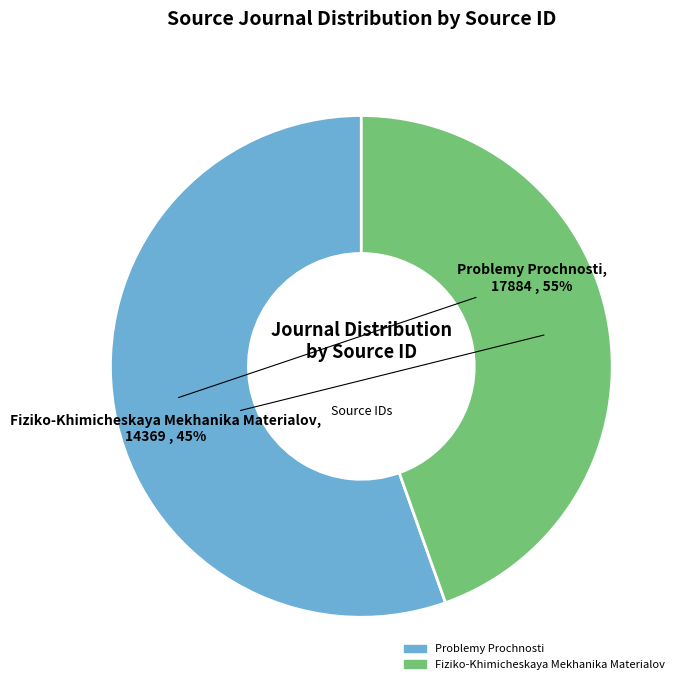

Do Fiziko-Khimicheskaya Mekhanika Materialov and Problemy Prochnosti together represent more than half of the pie?

Yes